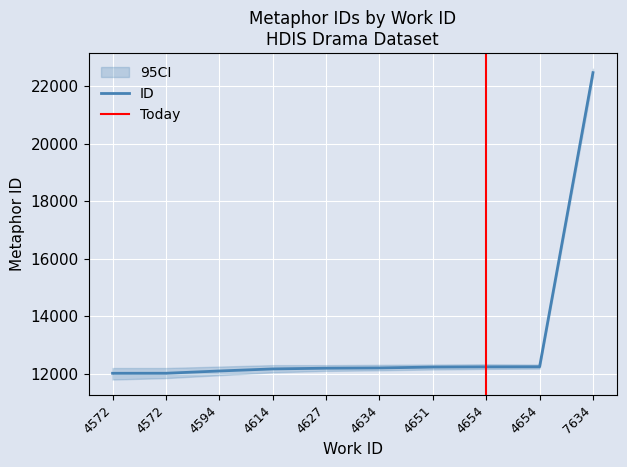

How many lines are shown in the chart?

1